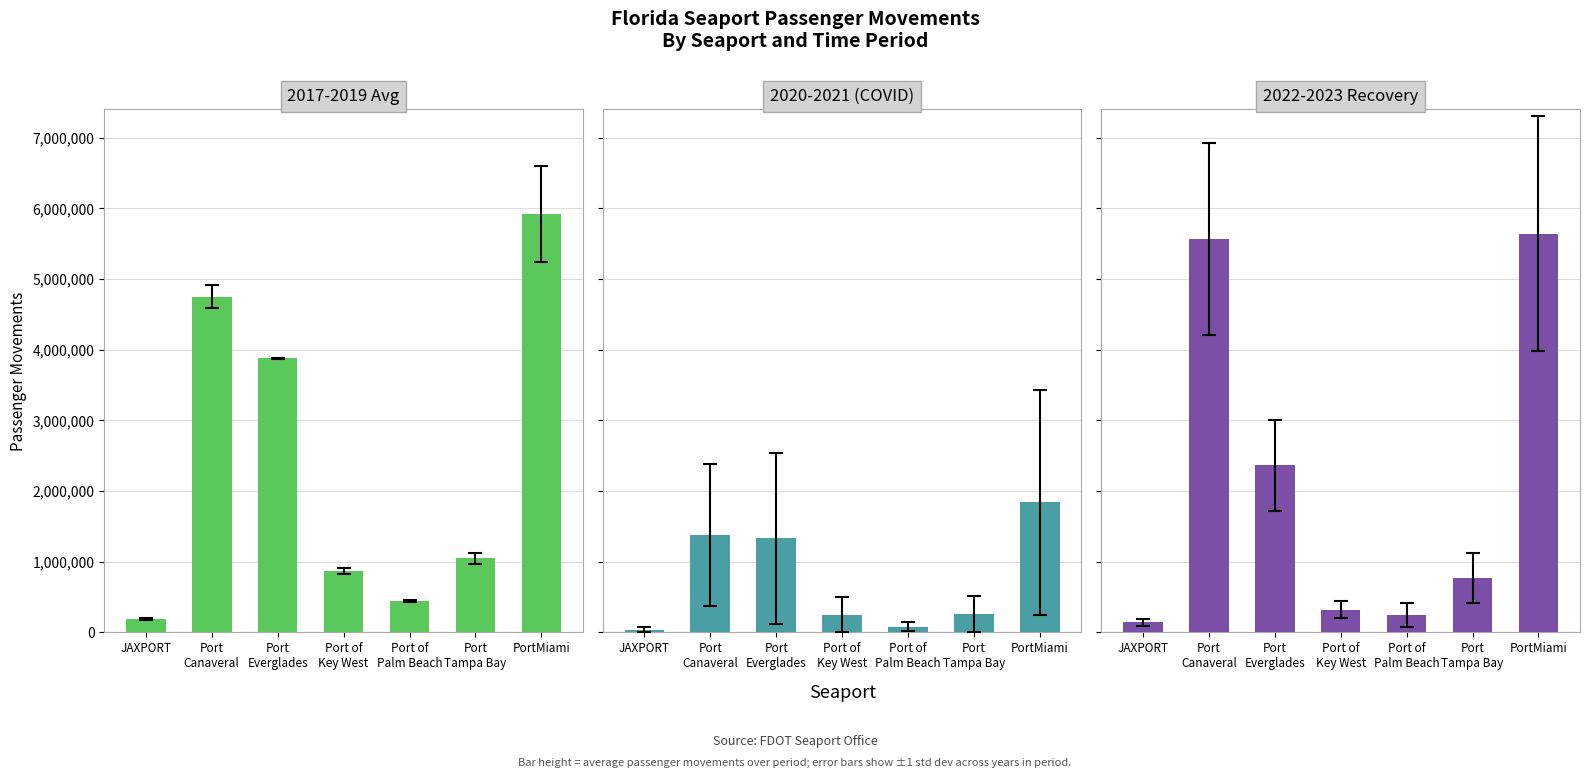

Reading right to left, what are all the values shown in this chart?

2017-2019 Avg: PortMiami=5920845.0	Port
Tampa Bay=1051173.0	Port of
Palm Beach=448238.7	Port of
Key West=866032.7	Port
Everglades=3875406.3	Port
Canaveral=4750981.0	JAXPORT=190660.3
2020-2021 (COVID): PortMiami=1840604.0	Port
Tampa Bay=253960.0	Port of
Palm Beach=77493.0	Port of
Key West=250660.0	Port
Everglades=1328244.0	Port
Canaveral=1378220.5	JAXPORT=37432.5
2022-2023 Recovery: PortMiami=5643694.0	Port
Tampa Bay=771128.5	Port of
Palm Beach=247234.5	Port of
Key West=319243.0	Port
Everglades=2362633.0	Port
Canaveral=5567562.5	JAXPORT=139823.0